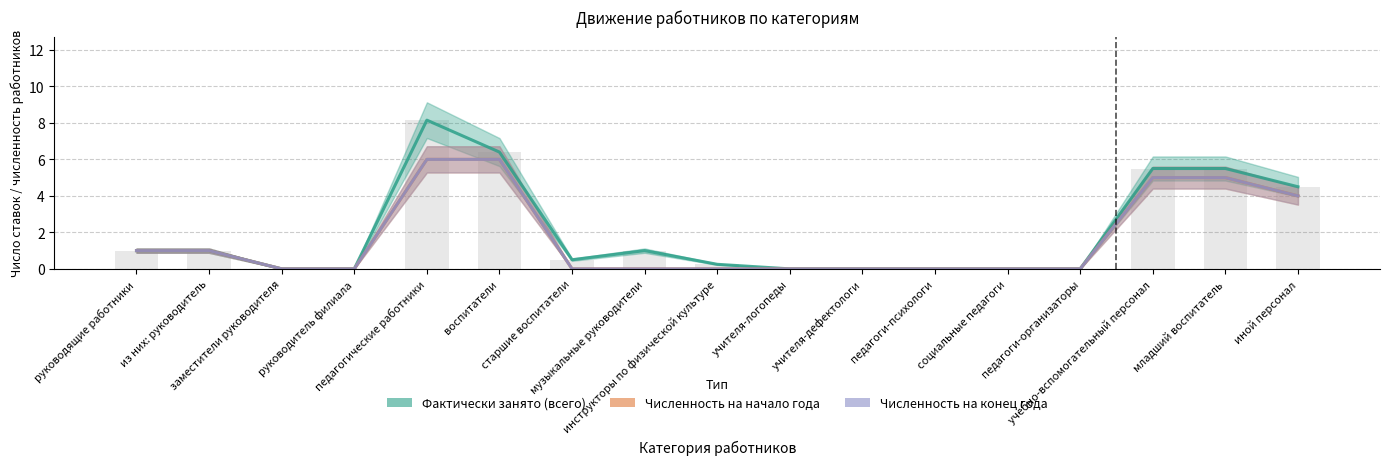

At which label is Фактически занято (всего) closest to 4?

иной персонал